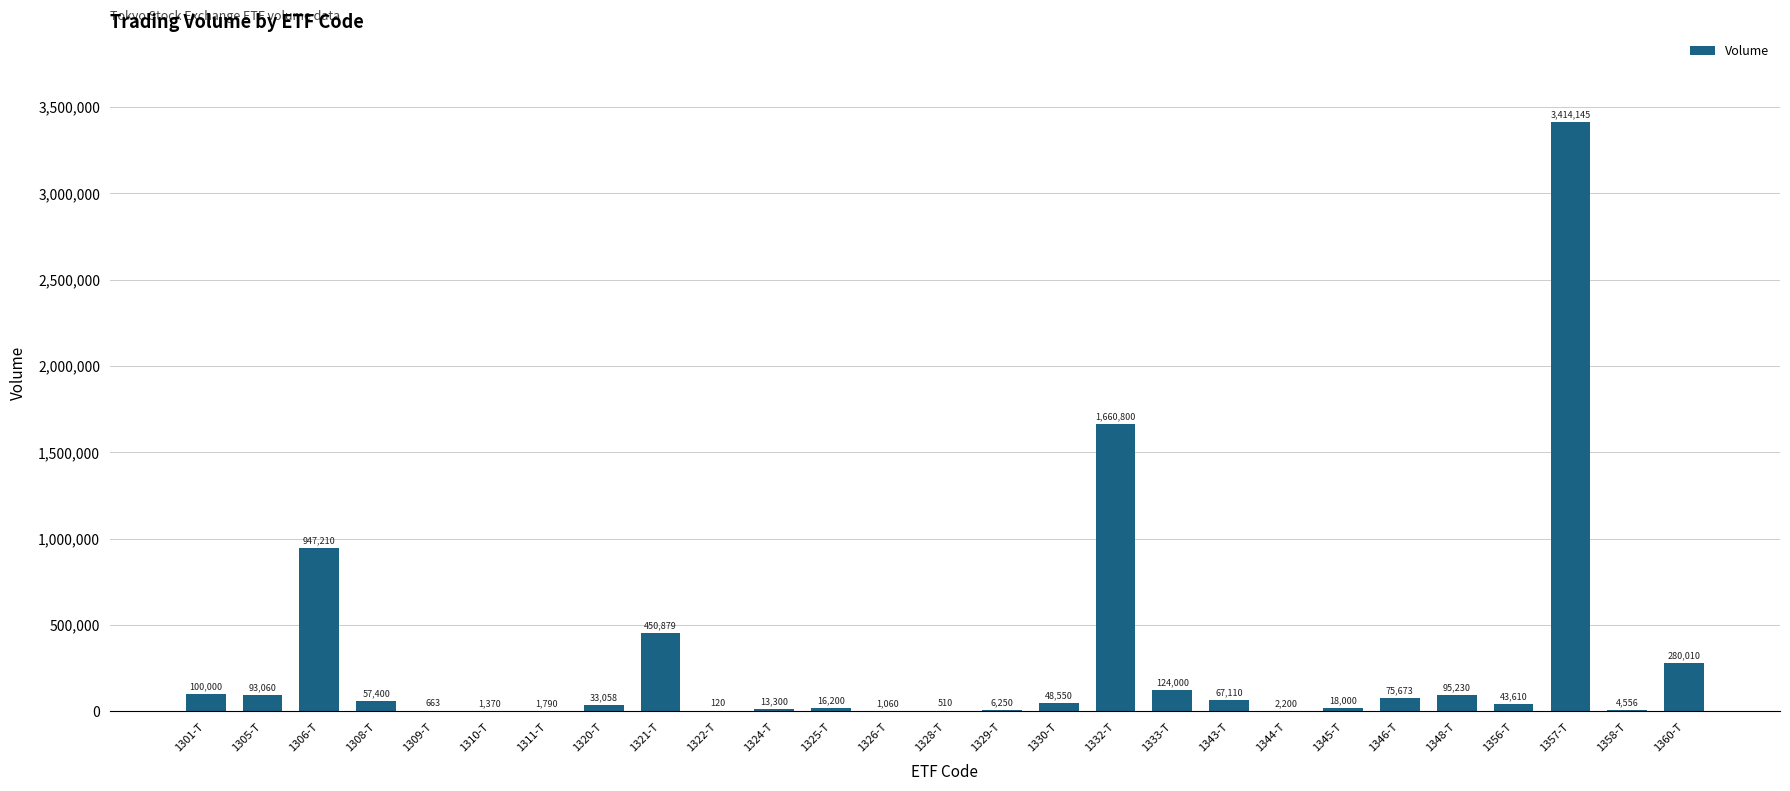

The chart shows a value of 510 at 1328-T. True or false?

True